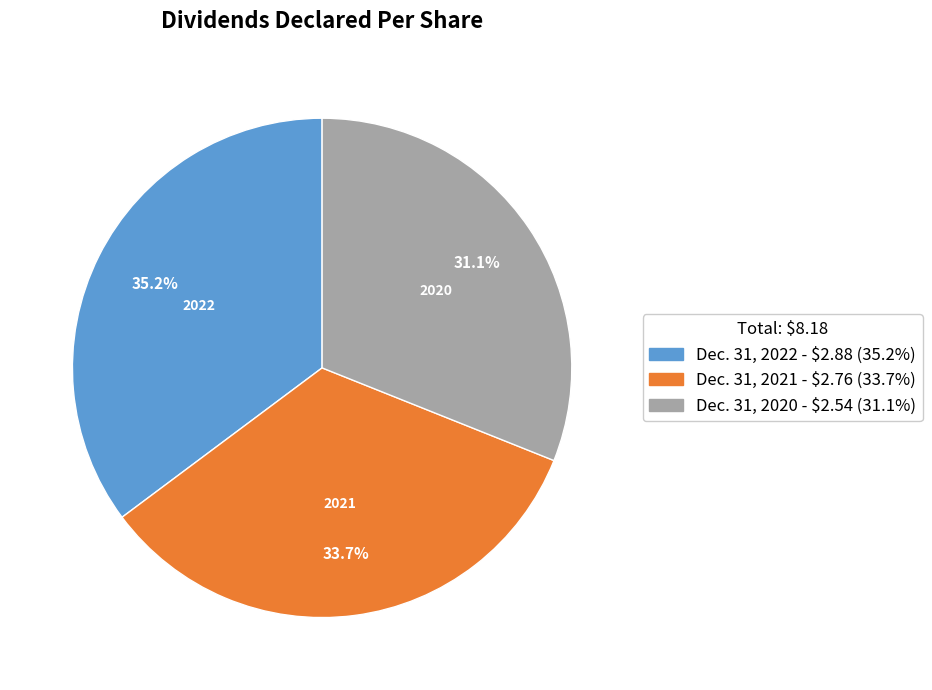

Does Dec. 31, 2022 account for over 50% of the chart?

No